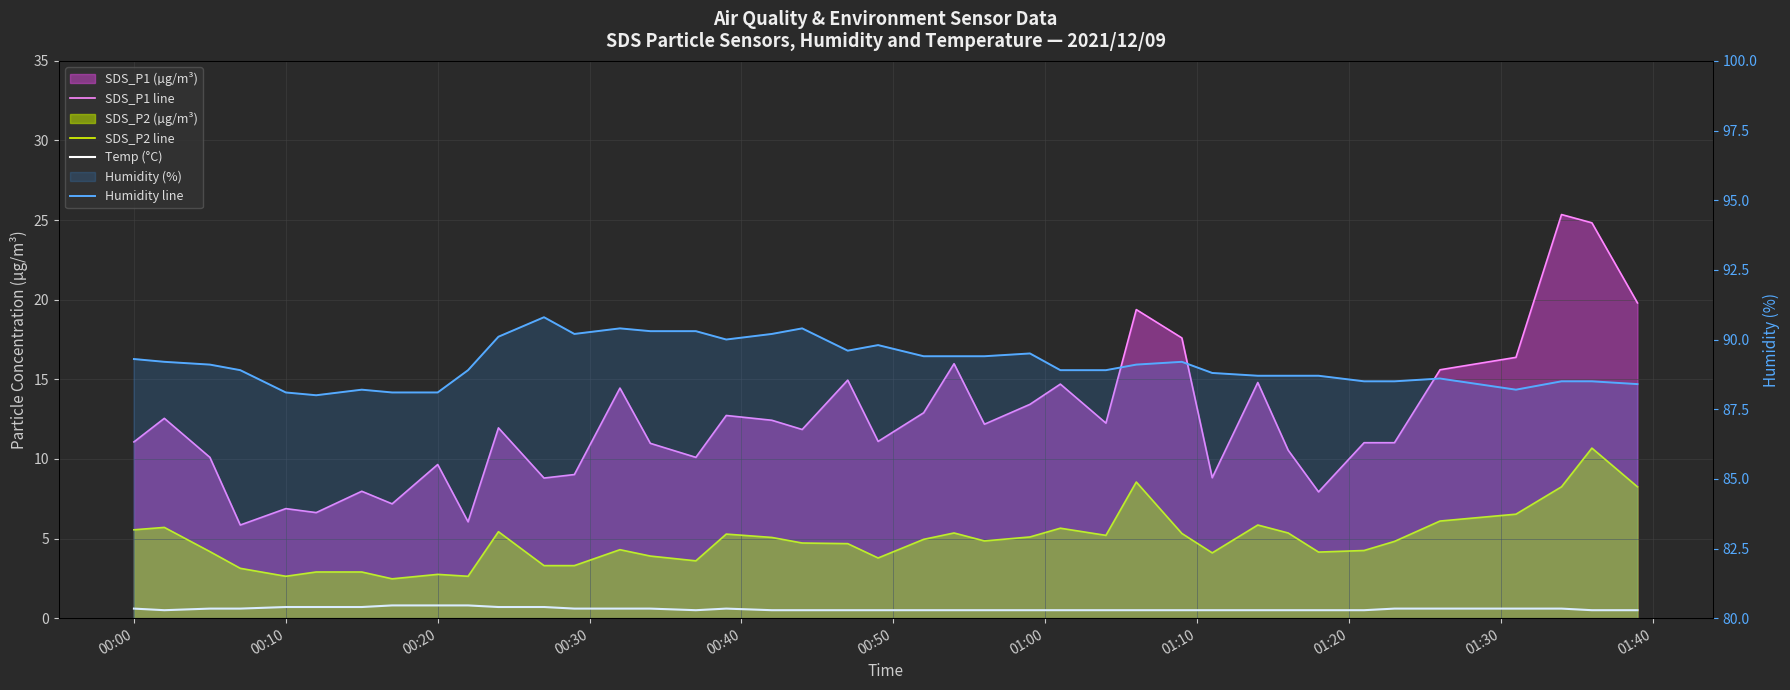

What is the difference between the maximum and minimum values in the SDS_P1 line series?

19.5